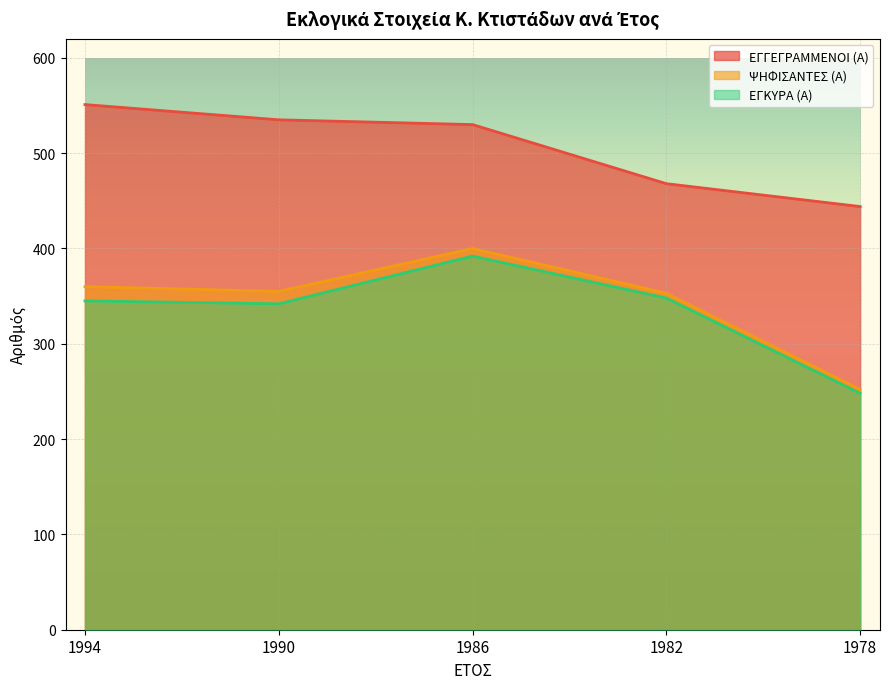

What is the difference between the ΕΓΚΥΡΑ (Α) values at 1990 and 1986?

50